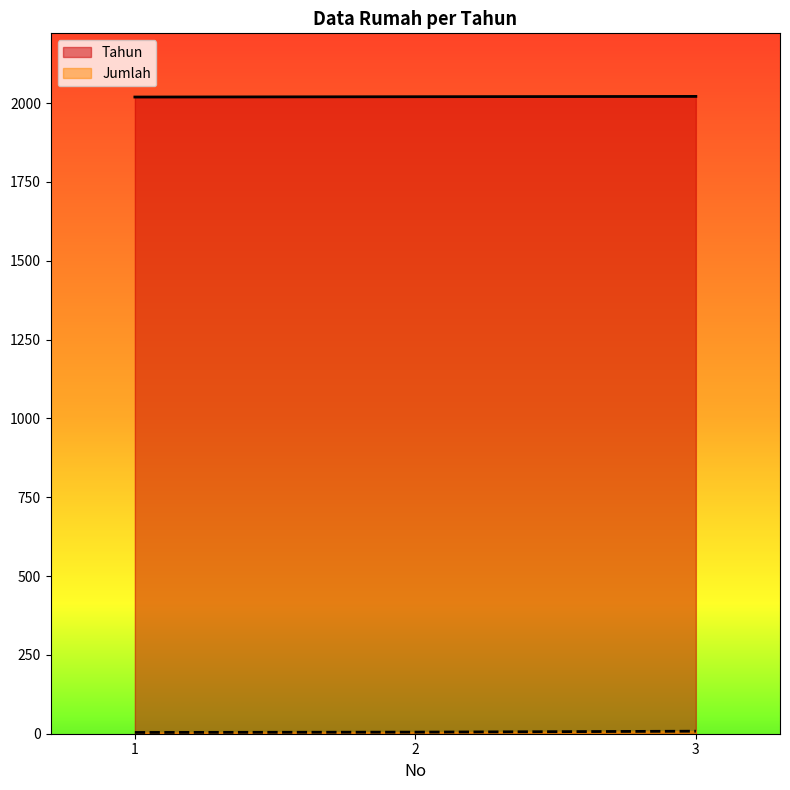

At how many categories does at least one series exceed 1922?

3